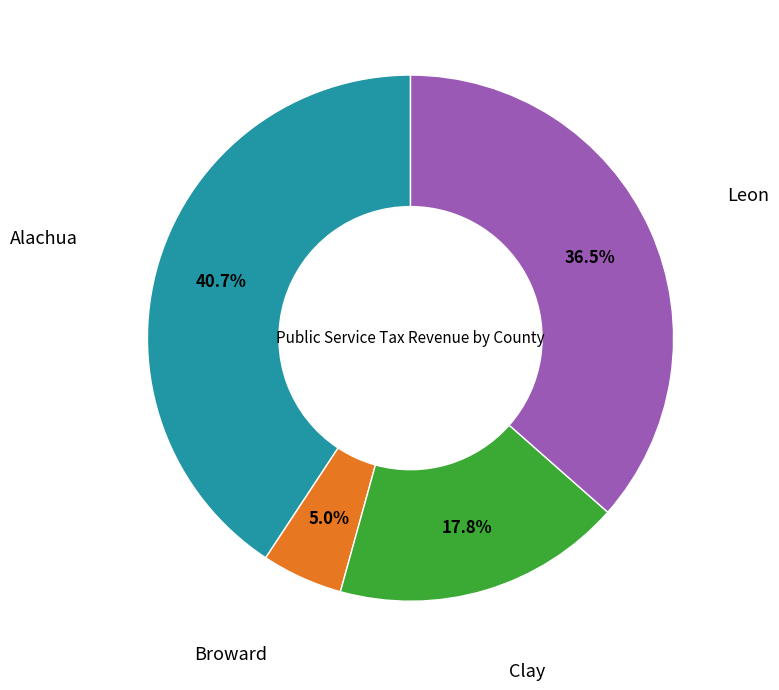

How many slices are in this pie chart?

4